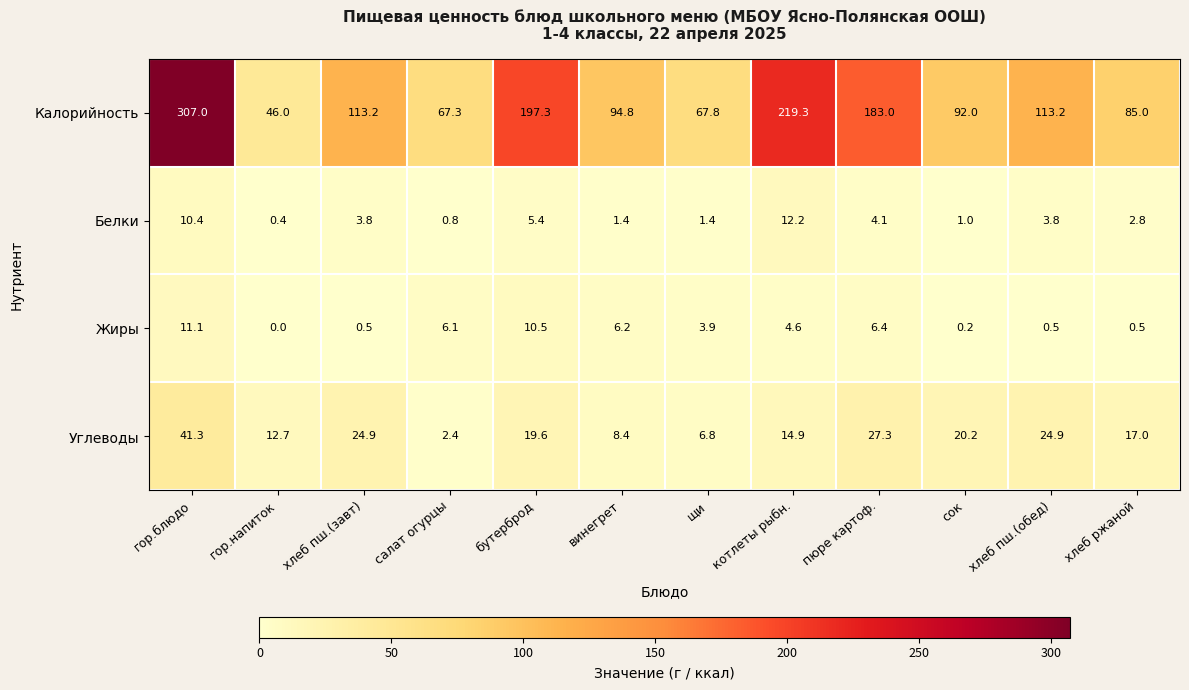

List the series in order of their peak value, lowest first.

Жиры, Белки, Углеводы, Калорийность